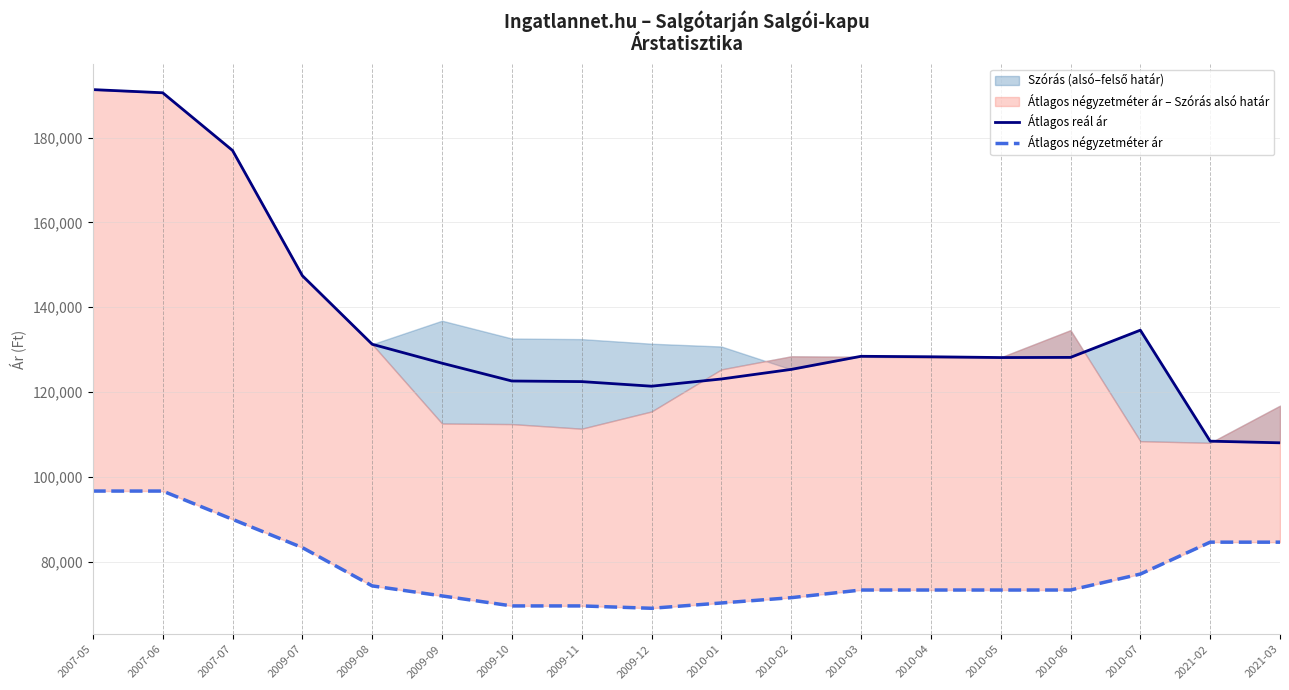

Which series has the largest range (max minus min)?

Átlagos reál ár